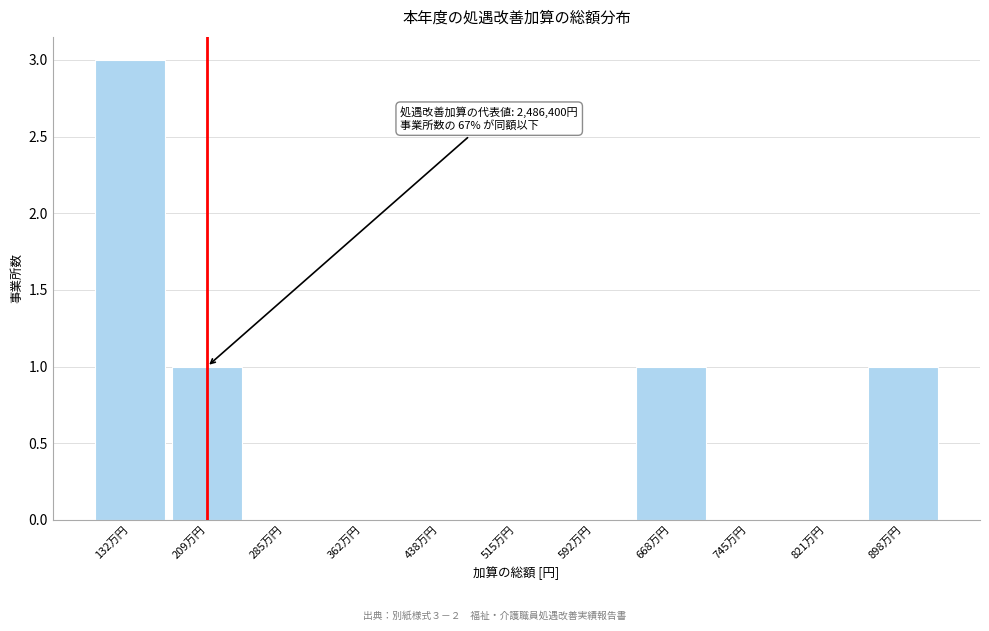

Reading left to right, transcribe all the data shown in this chart.

132万円=3	209万円=1	285万円=0	362万円=0	438万円=0	515万円=0	592万円=0	668万円=1	745万円=0	821万円=0	898万円=1